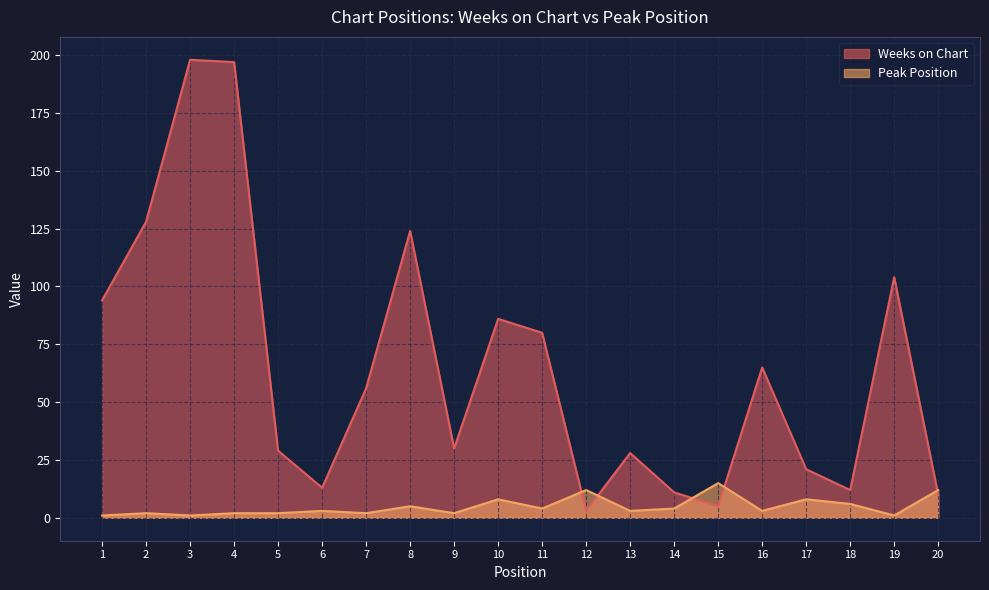

At which category does Peak Position reach its first local peak?

2